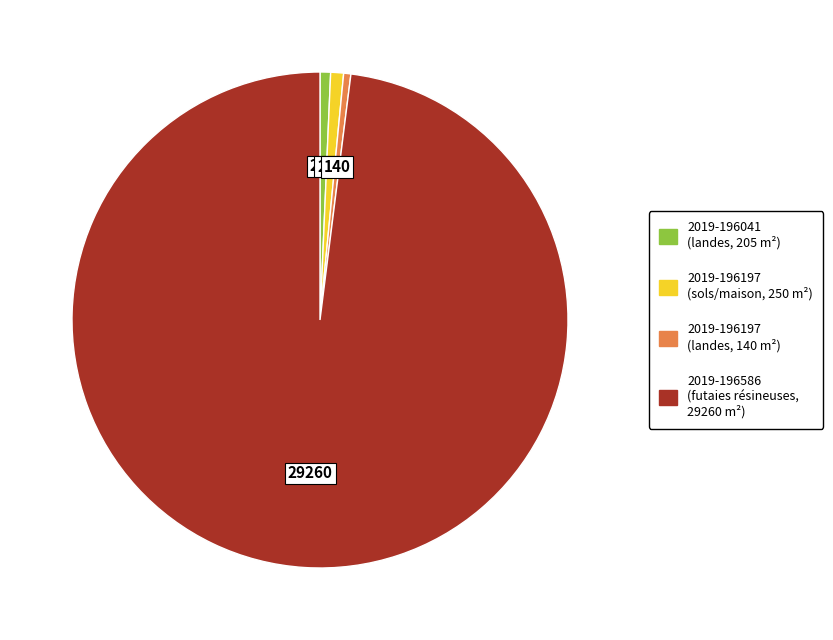

Does any single category account for the majority?

Yes